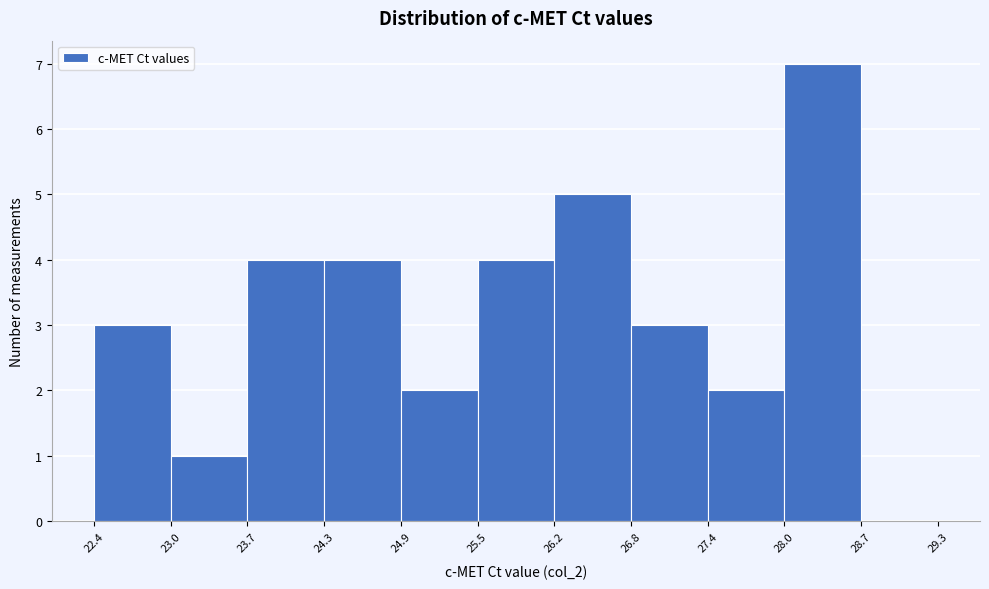

What is the height of the bar covering 24.3 to 24.9 on the x-axis? The values are not printed on the chart, so give them approximately, as read against the axis.

4